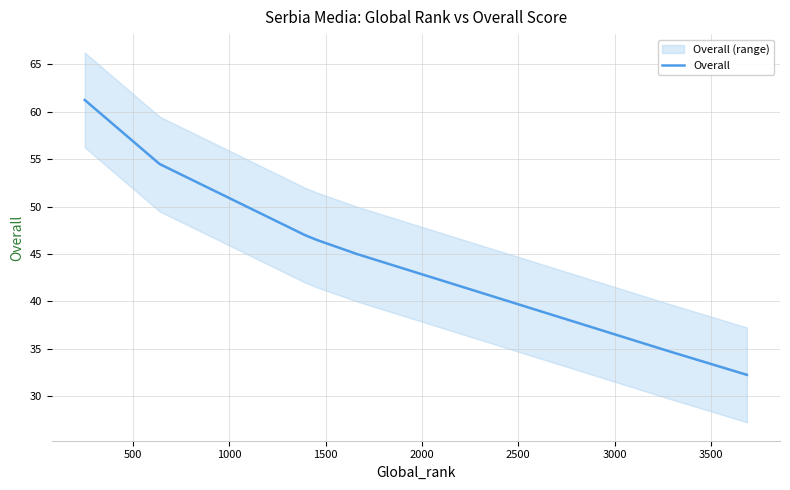

Approximately how many times larger is the value at 3500 compared to 1000?

0.6